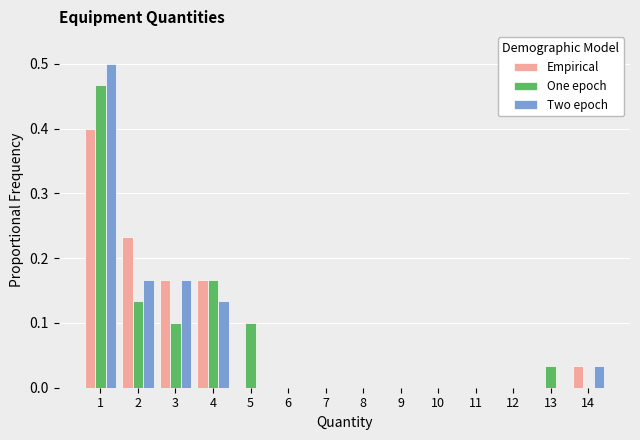

The value of One epoch at 1 is 0.5. True or false?

True